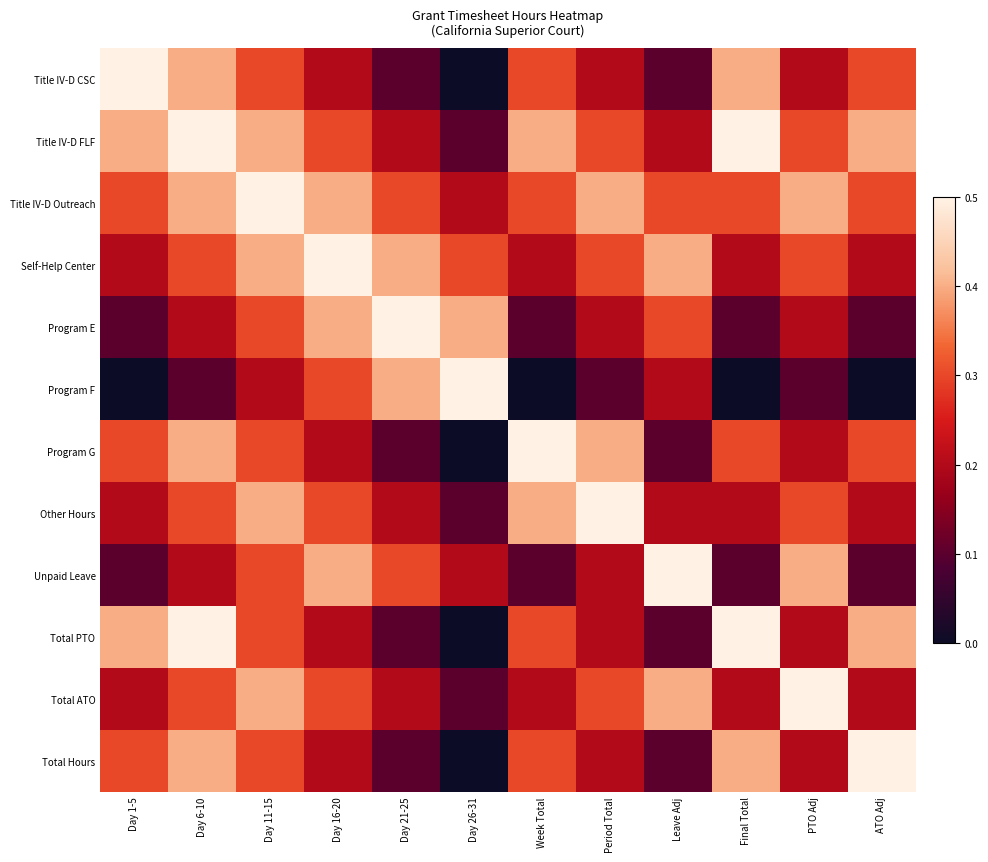

At Period Total, list the series in order from smallest to largest.

Program F, Title IV-D CSC, Program E, Unpaid Leave, Total PTO, Total Hours, Title IV-D FLF, Self-Help Center, Total ATO, Title IV-D Outreach, Program G, Other Hours